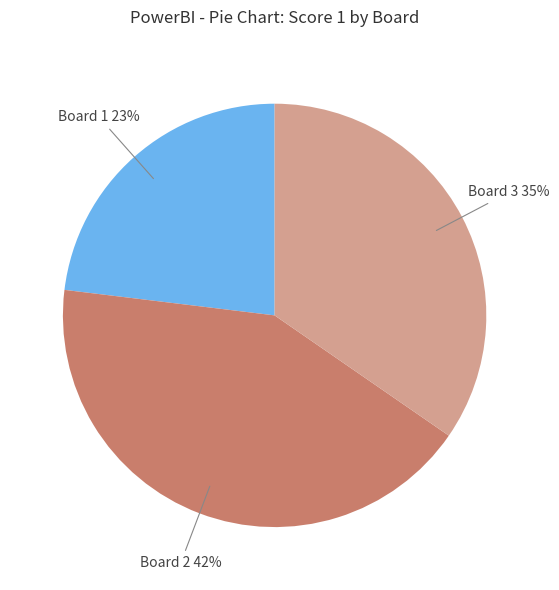

To the nearest percent, what percentage of the pie is Board 2?

42%